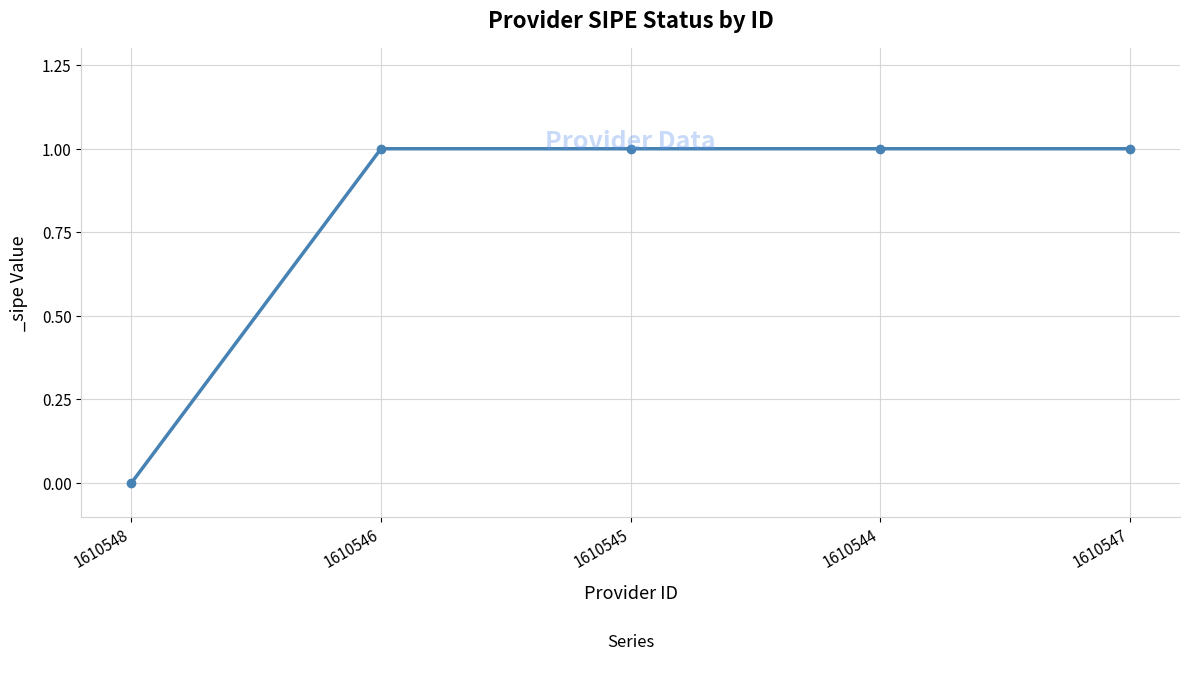

Reading left to right, what are all the values shown in this chart?

0	1	1	1	1